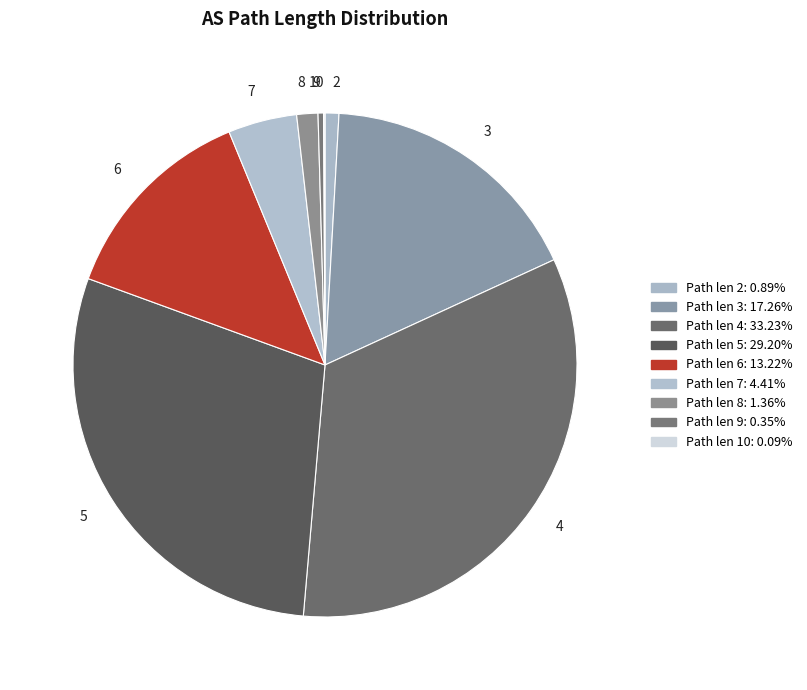

Is there any slice that represents more than half of the pie?

No